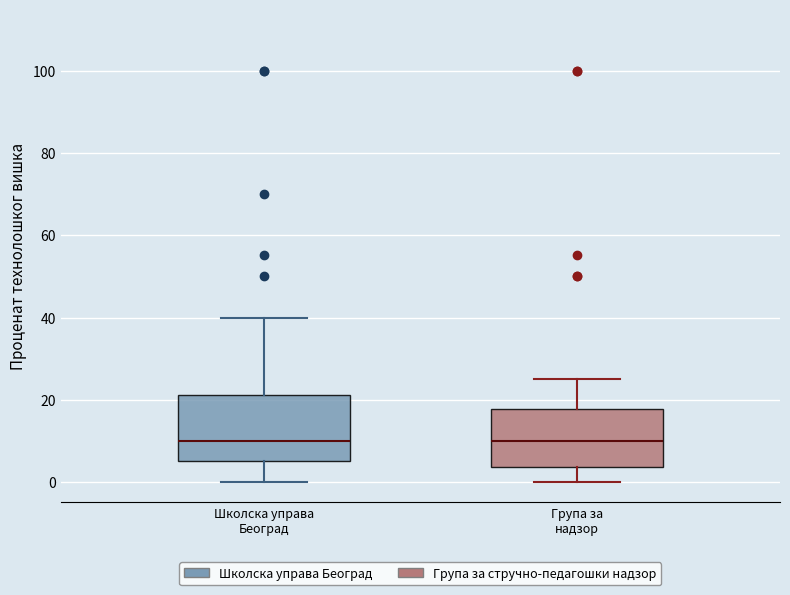

Reading left to right, read every box against the y-axis: the position of its median line, the range the box covers, and the ends of its whiskers. The values are not printed on the chart, so give them approximately, as read against the axis.

Школска управа Београд: median 10, box 6 to 22, whiskers 0 to 40
Група за надзор: median 10, box 4 to 18, whiskers 0 to 26